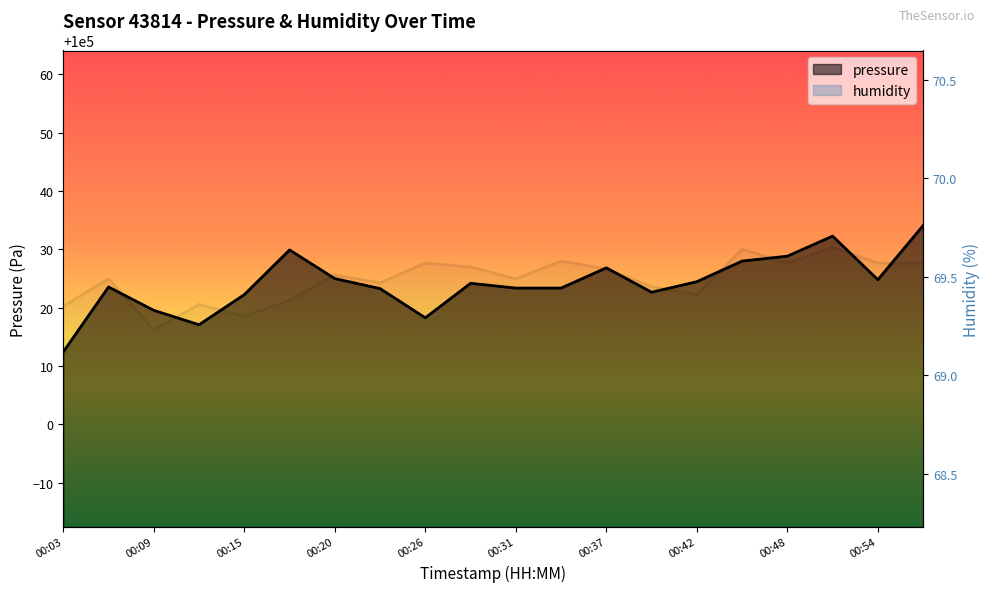

True or false: pressure has a value of 171481.5 at 00:37.

False